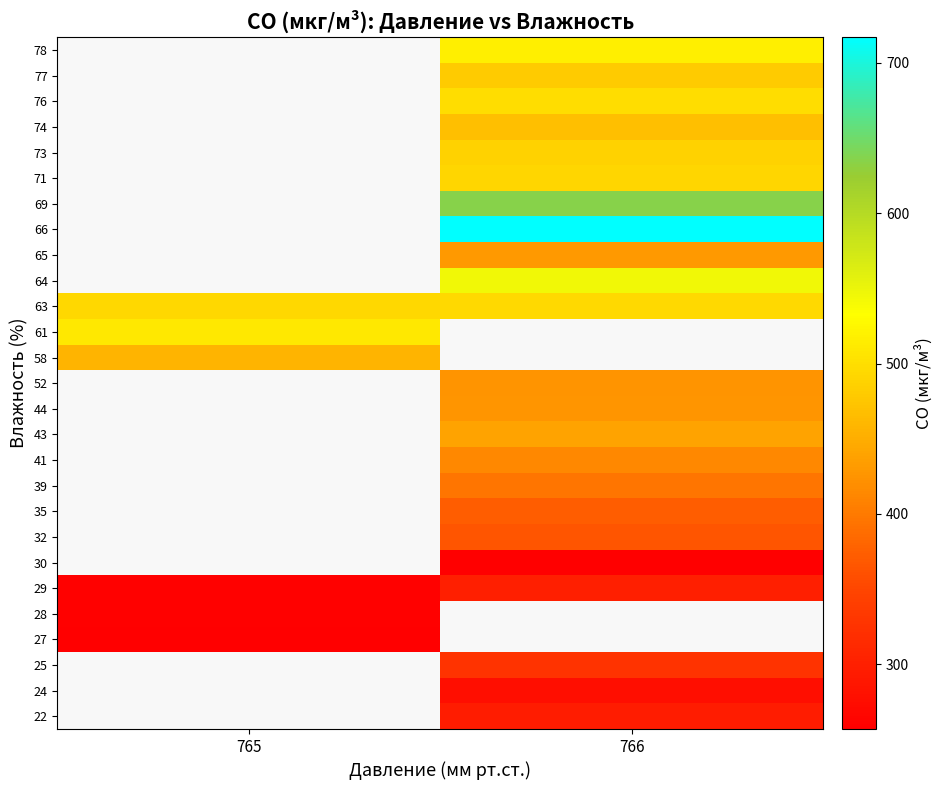

Is the value of 61 at 765 greater than the value of 29 at 766?

Yes